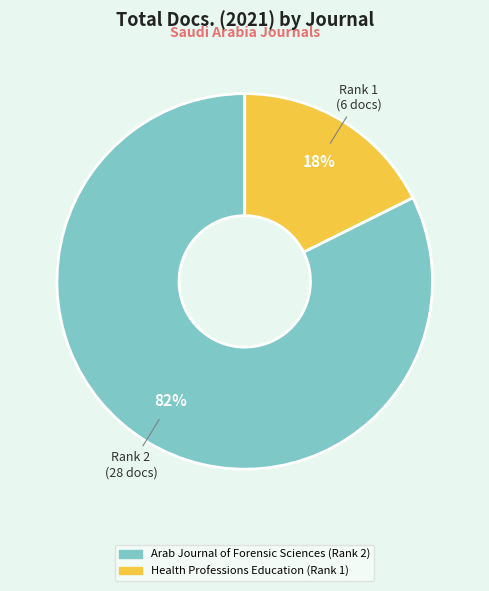

Is it true that Arab Journal of Forensic Sciences (Rank 2) is 75% of the pie?

False